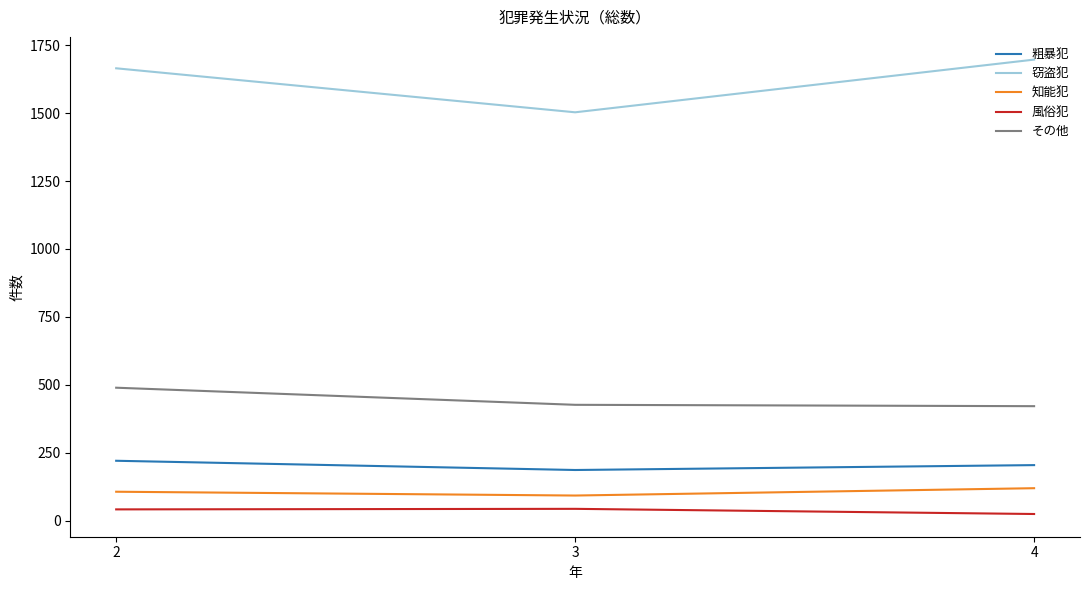

The value of 粗暴犯 at 4 is 204. True or false?

True